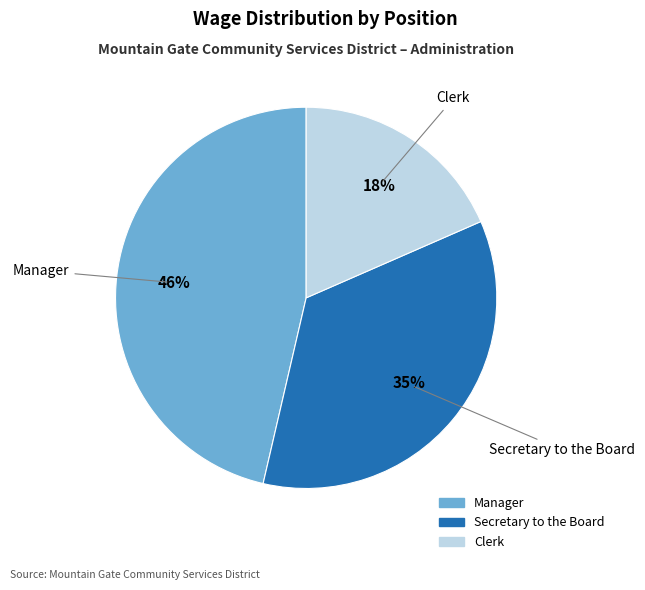

Which has a higher value, Secretary to the Board or Manager?

Manager